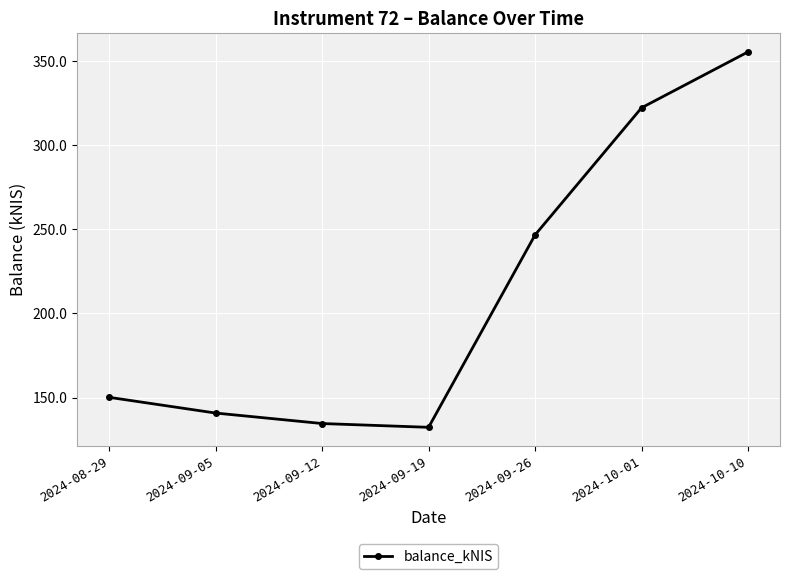

List the labels in order of value, smallest first.

2024-09-19, 2024-09-12, 2024-09-05, 2024-08-29, 2024-09-26, 2024-10-01, 2024-10-10